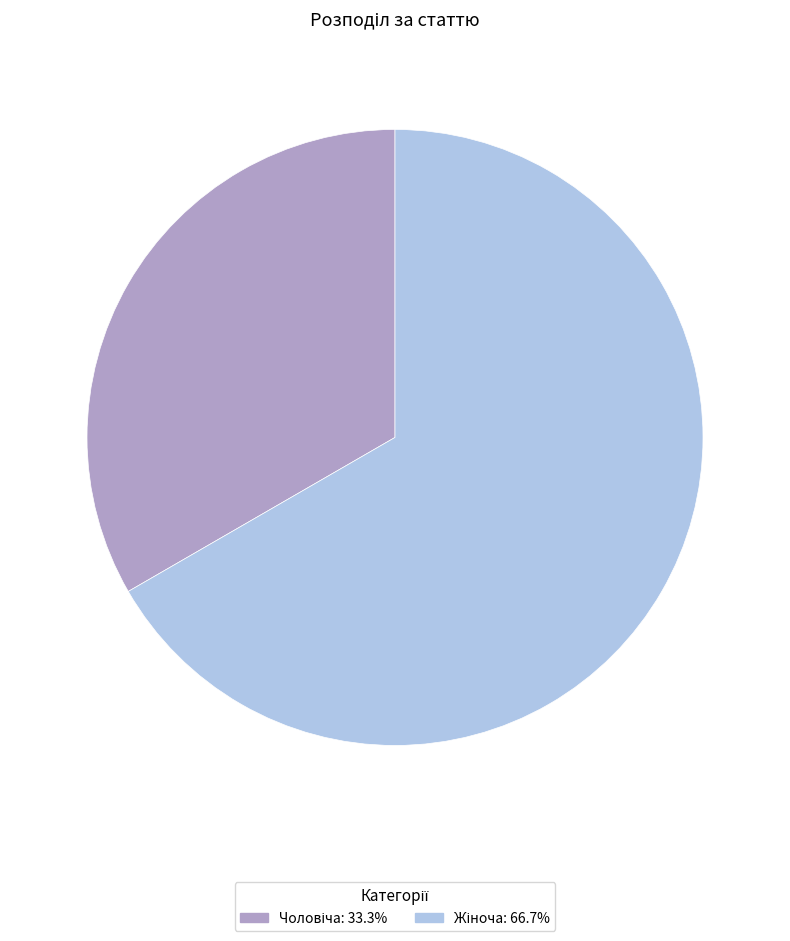

Is there a majority slice in this chart?

Yes